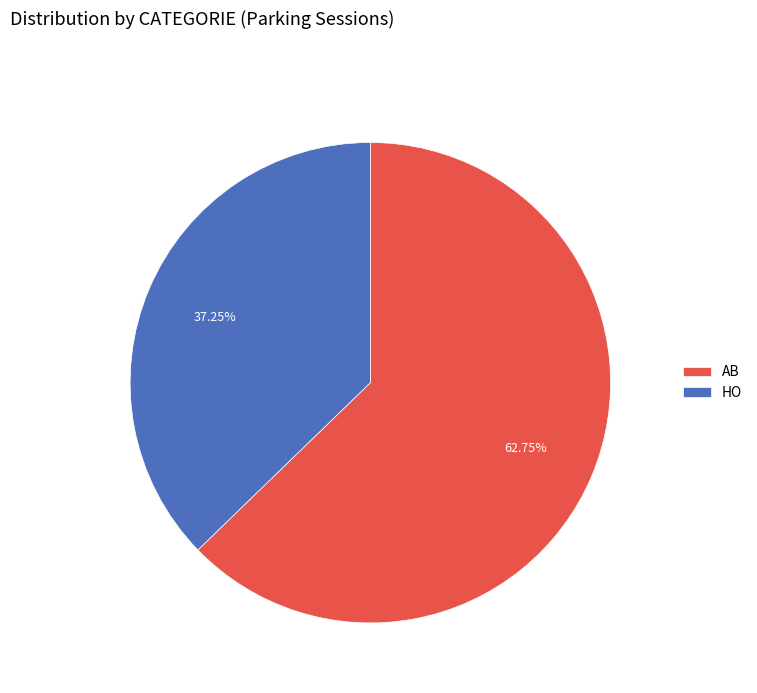

To the nearest percent, what portion does HO represent?

37%